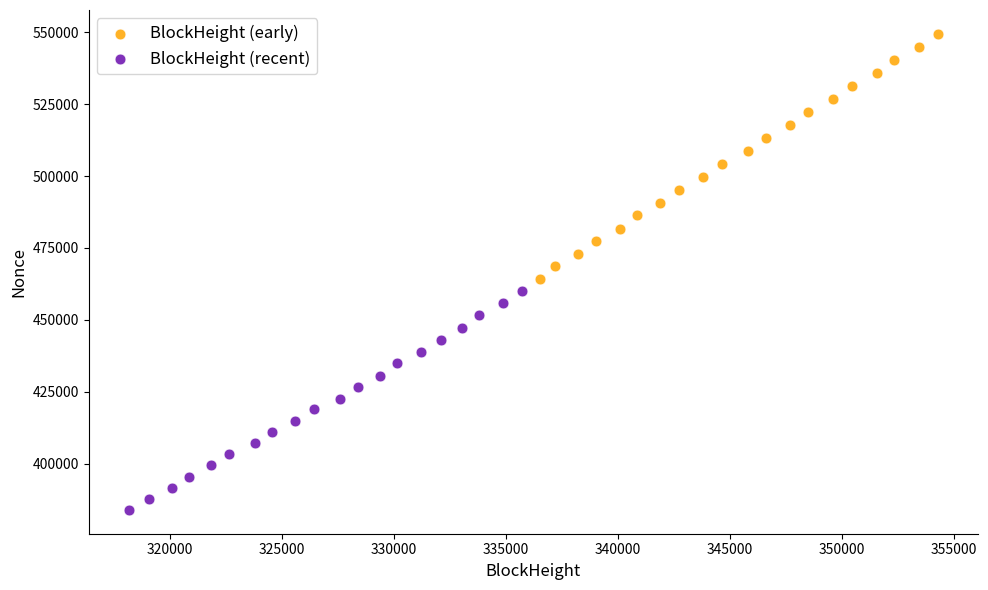

Which series contains the lowest Y value?

BlockHeight (recent)